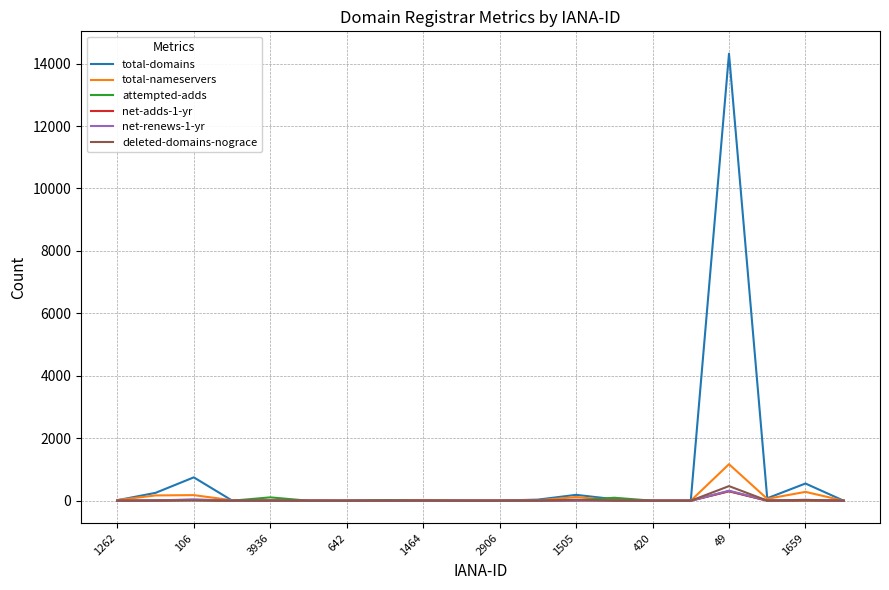

What is the maximum value shown in the chart?

14318